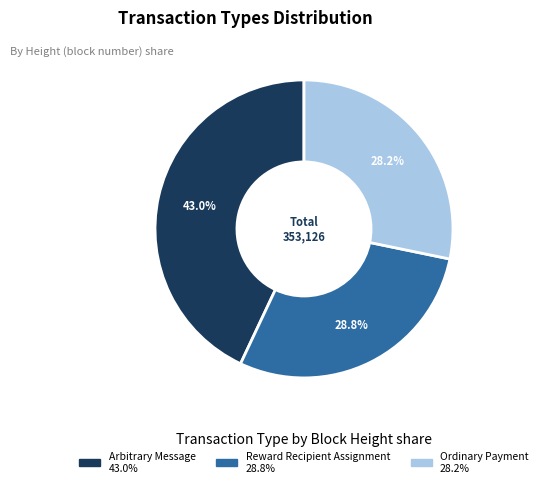

Is Reward Recipient Assignment the majority of the pie?

No